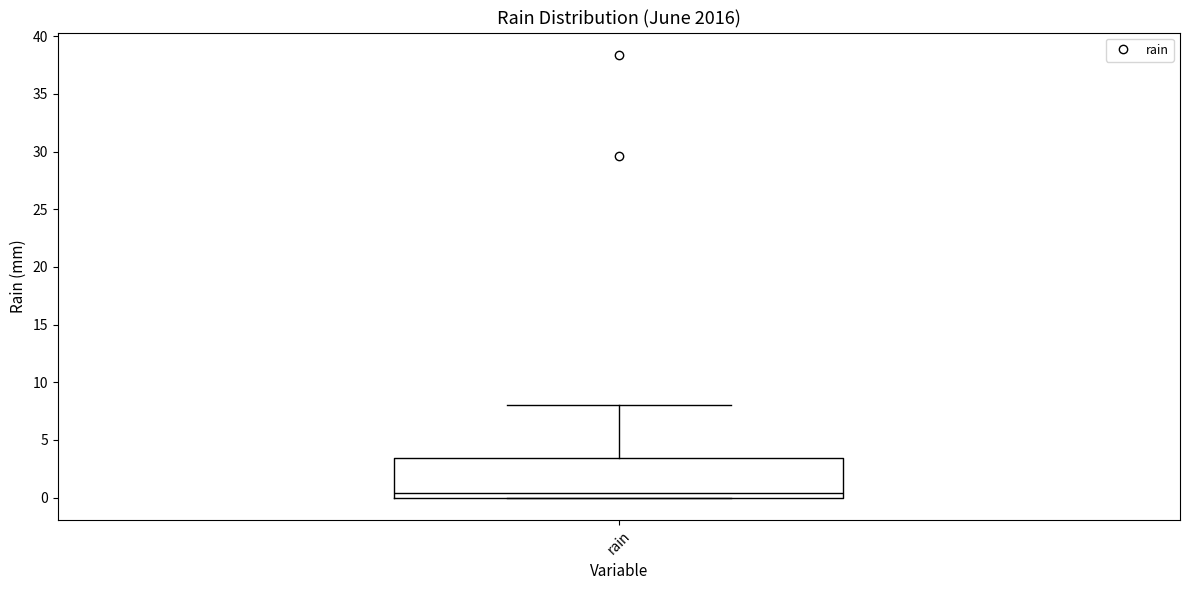

Where does the median line of the box for rain sit on the y-axis? The values are not printed on the chart, so give them approximately, as read against the axis.

0.5